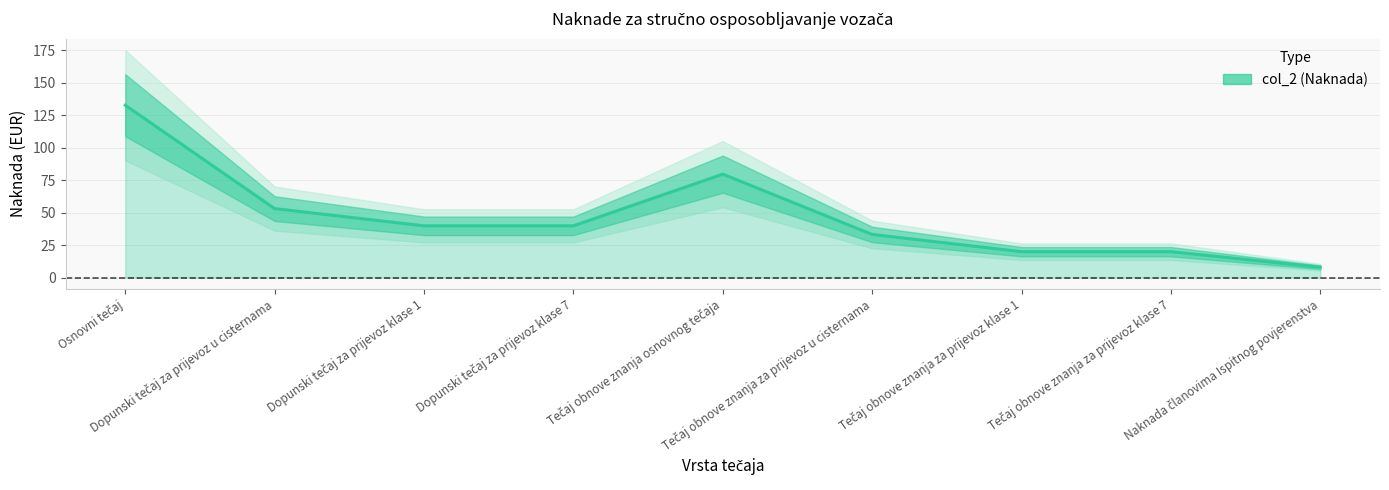

Does the chart display data point markers on the line(s)?

No